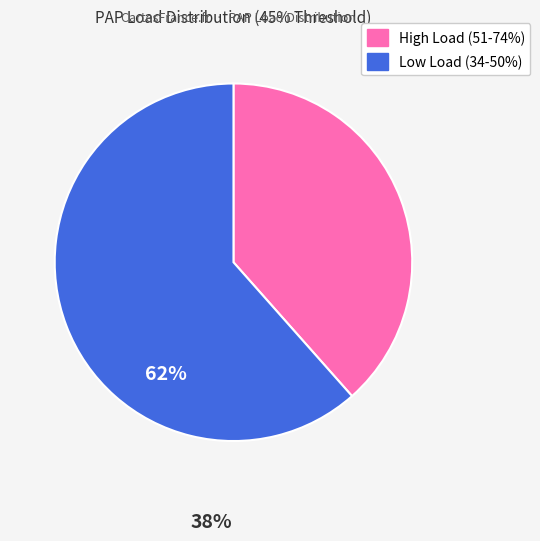

Count the number of slices in the pie.

2